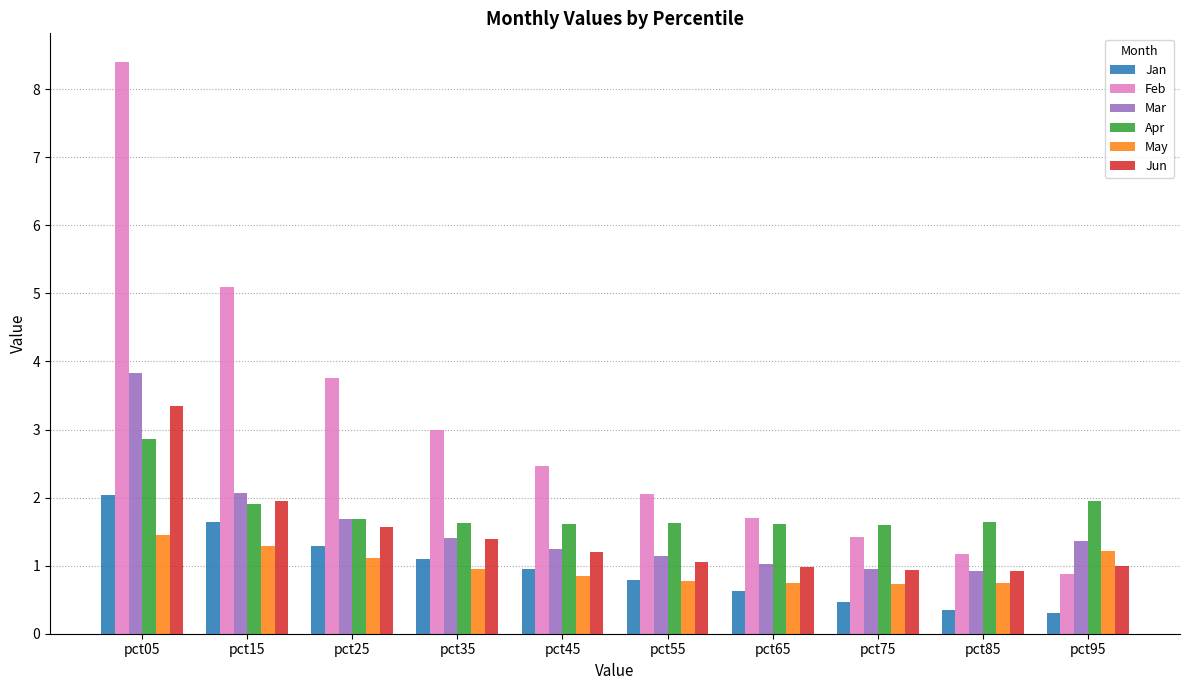

The value of Feb at pct55 is 2.0. True or false?

True